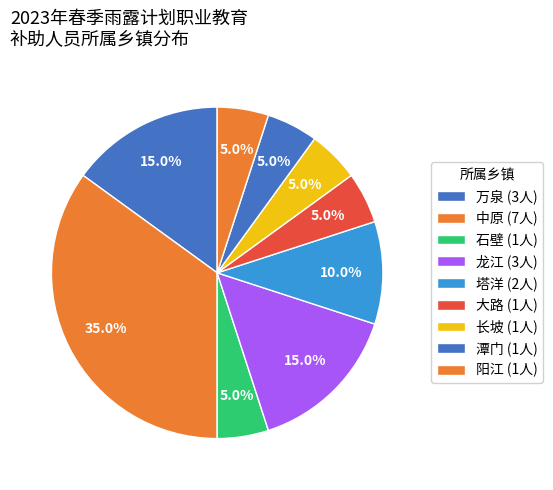

Count the number of slices in the pie.

9